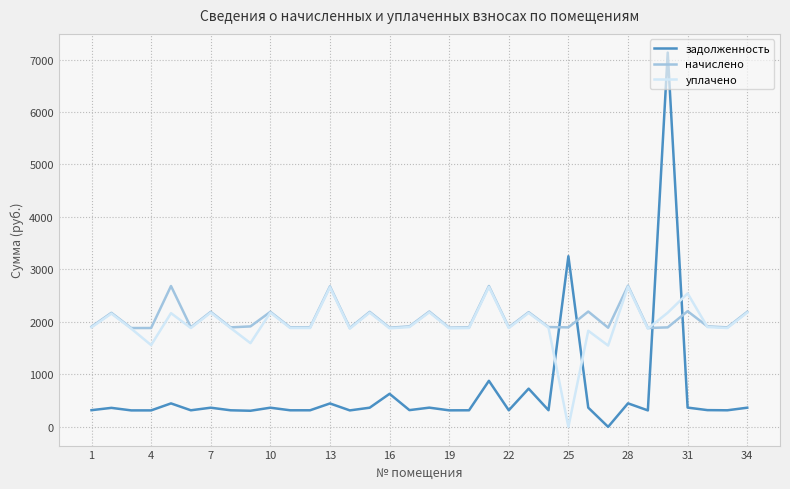

Does the chart display data point markers on the line(s)?

No